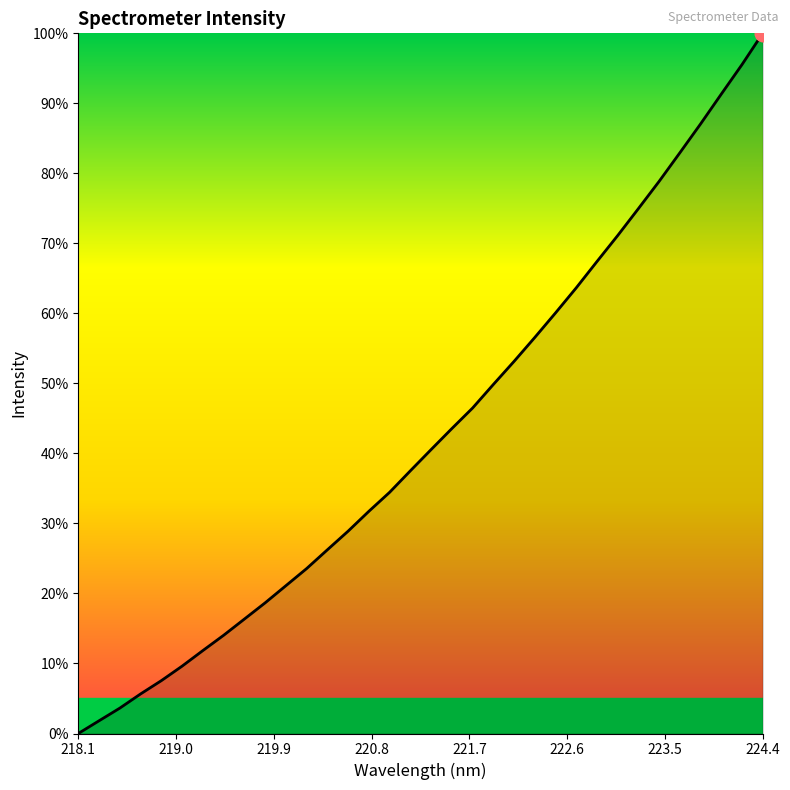

How many distinct data groups are displayed?

1